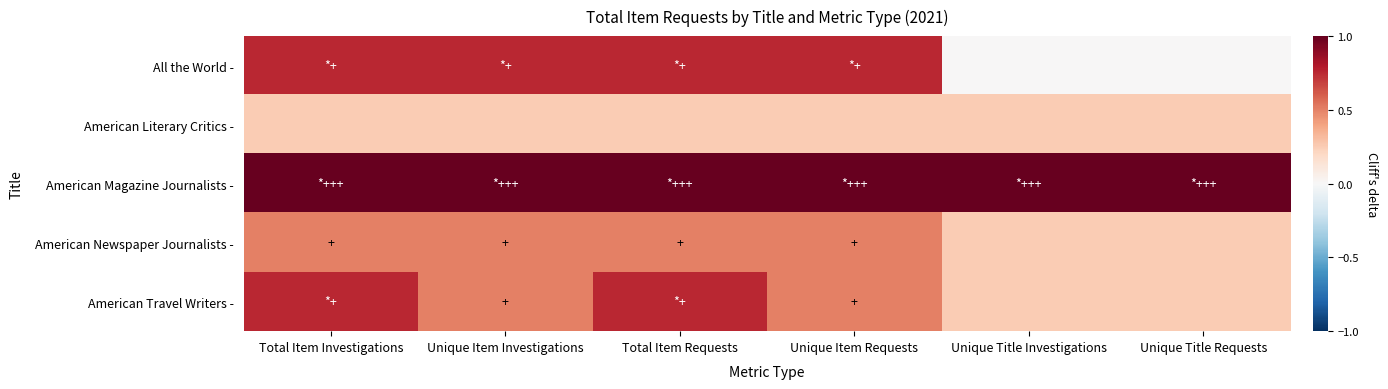

Reading left to right, extract all data points from this chart.

All the World -: Total Item Investigations=0.8	Unique Item Investigations=0.8	Total Item Requests=0.8	Unique Item Requests=0.8	Unique Title Investigations=0.0	Unique Title Requests=0.0
American Literary Critics -: Total Item Investigations=0.2	Unique Item Investigations=0.2	Total Item Requests=0.2	Unique Item Requests=0.2	Unique Title Investigations=0.2	Unique Title Requests=0.2
American Magazine Journalists -: Total Item Investigations=1.0	Unique Item Investigations=1.0	Total Item Requests=1.0	Unique Item Requests=1.0	Unique Title Investigations=1.0	Unique Title Requests=1.0
American Newspaper Journalists -: Total Item Investigations=0.5	Unique Item Investigations=0.5	Total Item Requests=0.5	Unique Item Requests=0.5	Unique Title Investigations=0.2	Unique Title Requests=0.2
American Travel Writers -: Total Item Investigations=0.8	Unique Item Investigations=0.5	Total Item Requests=0.8	Unique Item Requests=0.5	Unique Title Investigations=0.2	Unique Title Requests=0.2